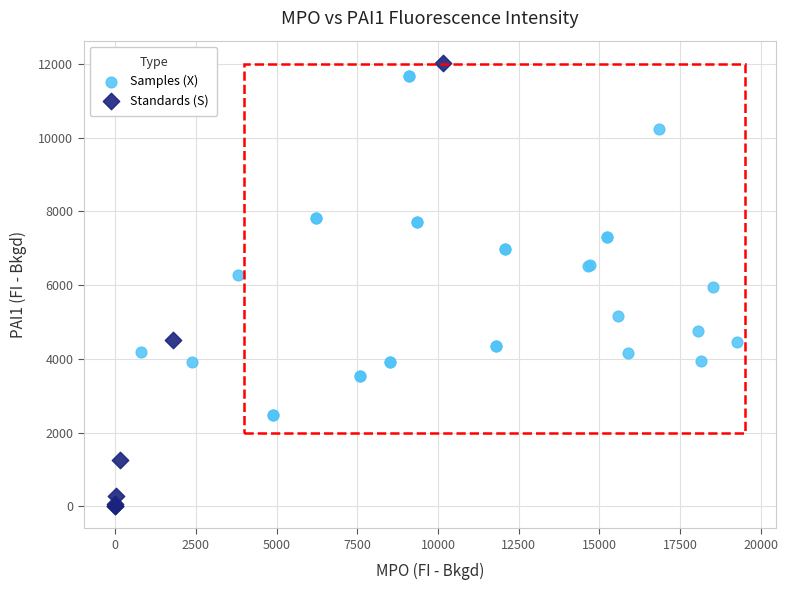

Which series has the widest spread of Y values?

Standards (S)